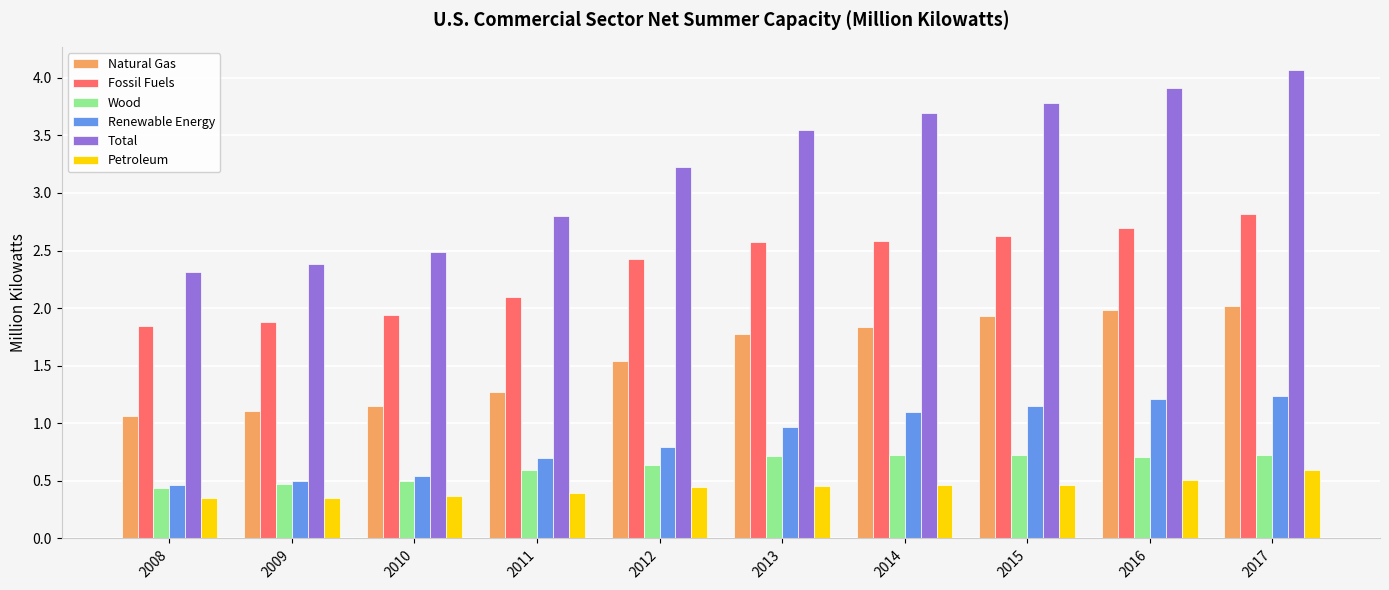

What is the total value across all series at 2016?

11.0